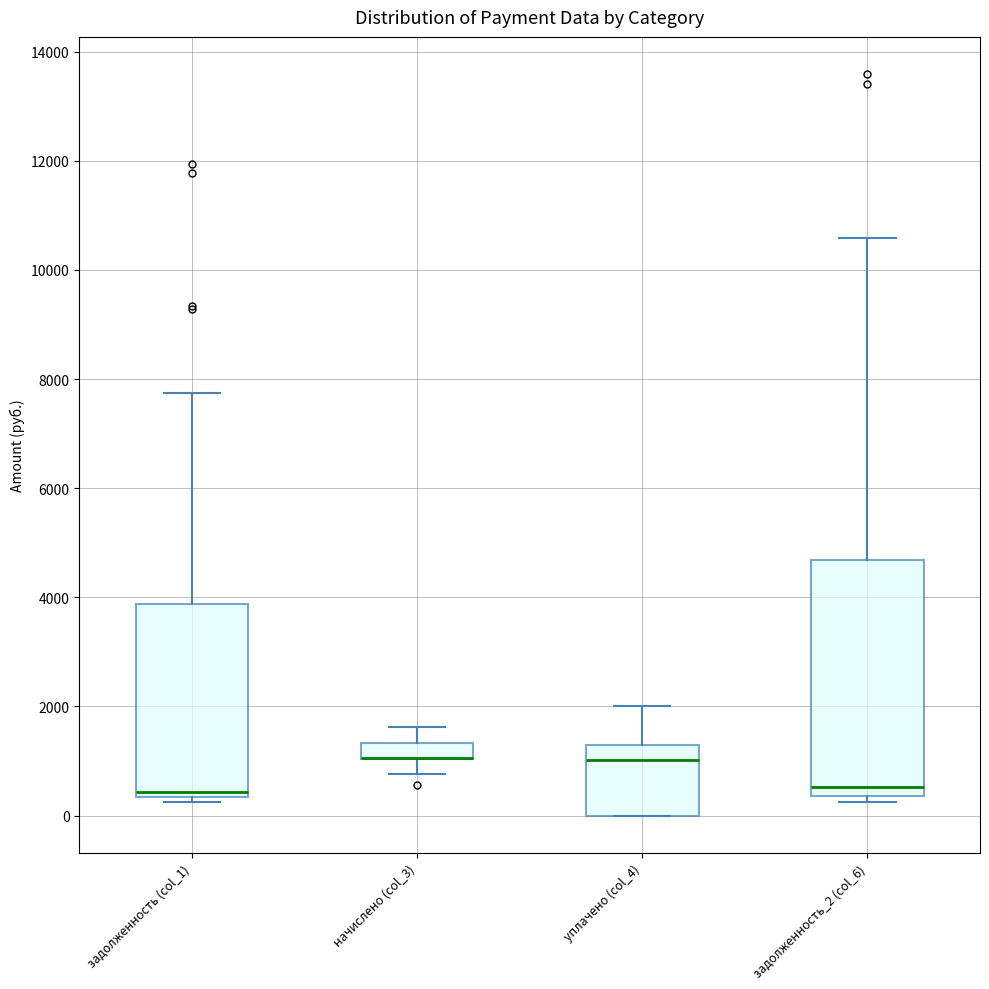

Where is the lower edge of the box for задолженность (col_1) on the y-axis? The values are not printed on the chart, so give them approximately, as read against the axis.

400